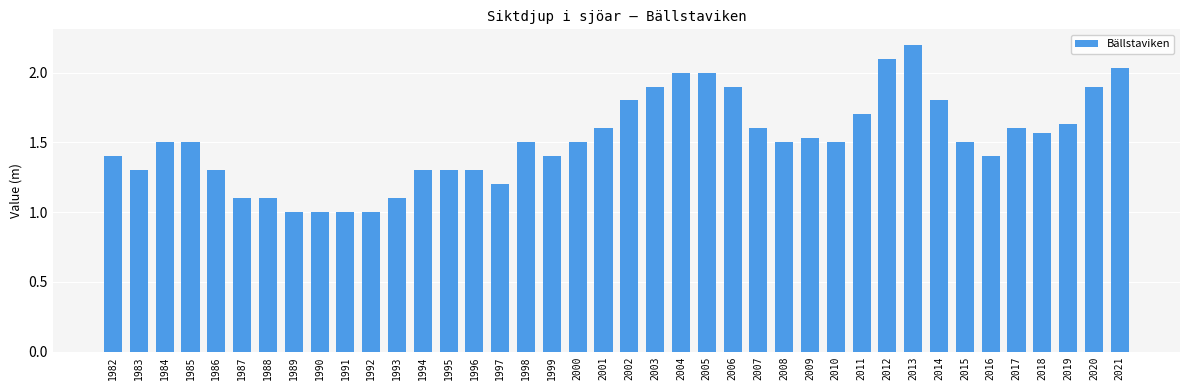

What is the value of the 11th bar from the left?

1.0